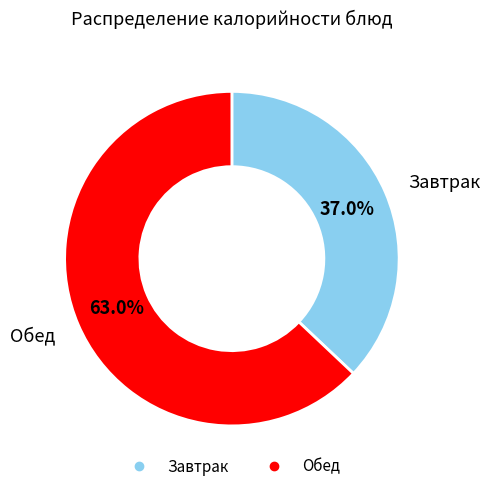

Does any single category account for the majority?

Yes